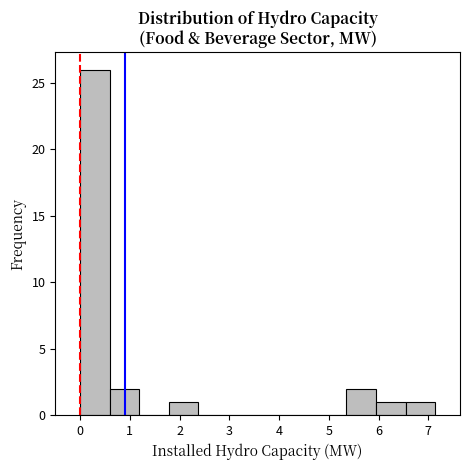

How tall is the bar that spans 0.6 to 1.2 on the x-axis? Neither the bar edges nor the heights are printed on the chart, so give them approximately, as read against the axes.

2